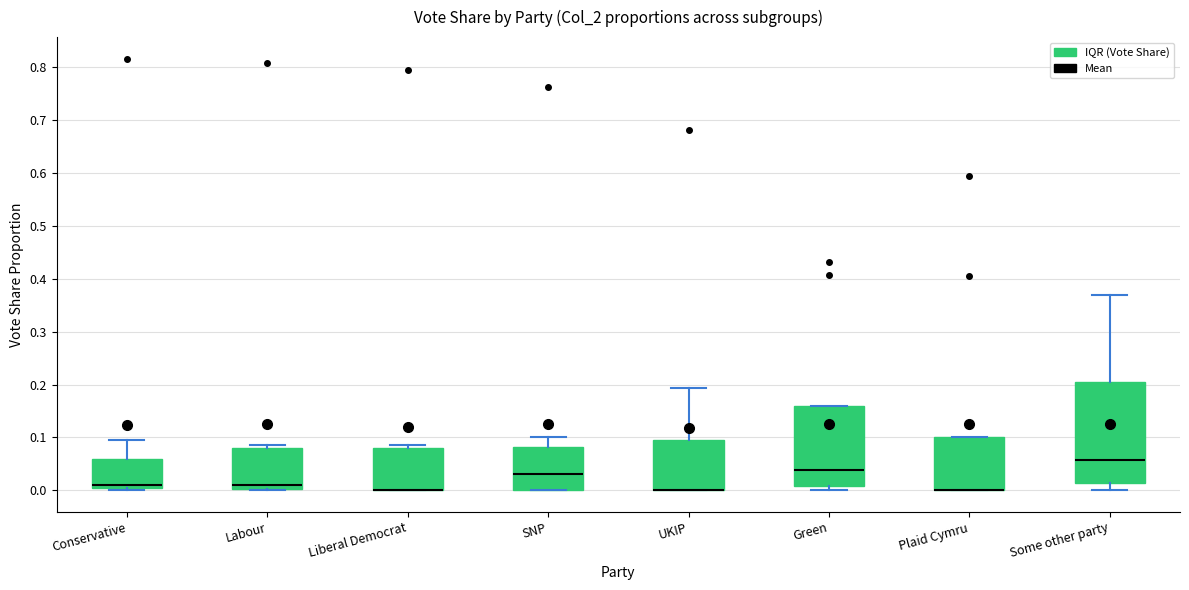

Where is the upper edge of the box for SNP on the y-axis? The values are not printed on the chart, so give them approximately, as read against the axis.

0.08